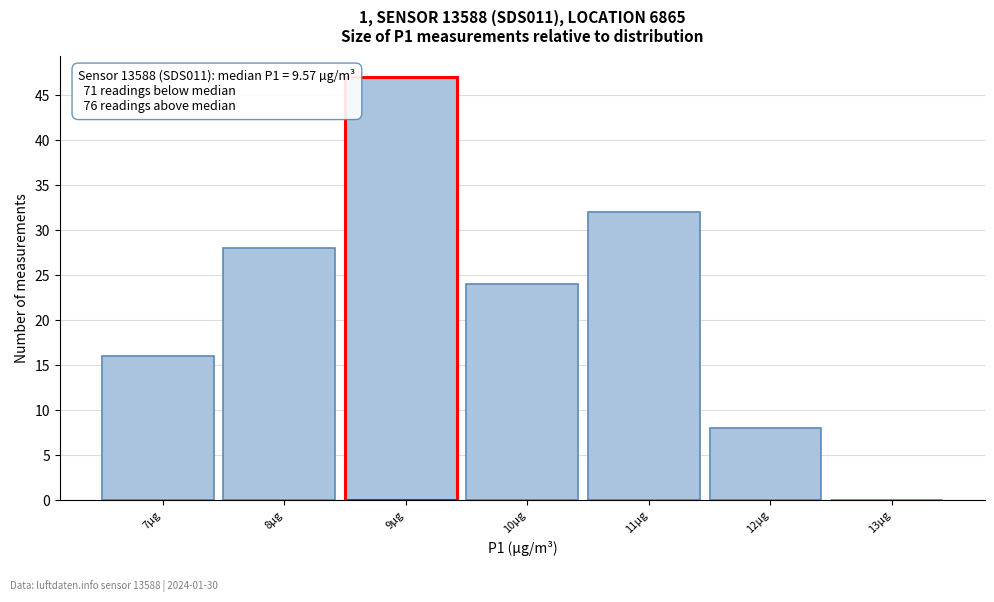

Reading left to right, what are all the values shown in this chart?

7µg=16	8µg=28	9µg=47	10µg=24	11µg=32	12µg=8	13µg=0